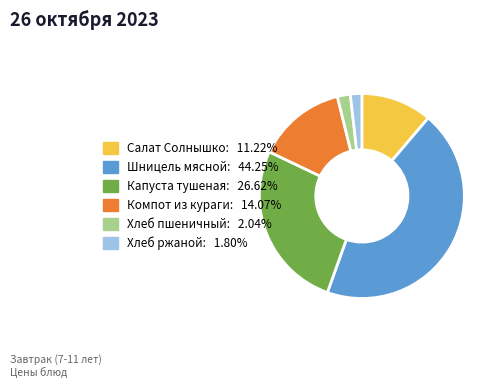

Do Шницель мясной: 44.25% and Капуста тушеная: 26.62% together represent more than half of the pie?

Yes